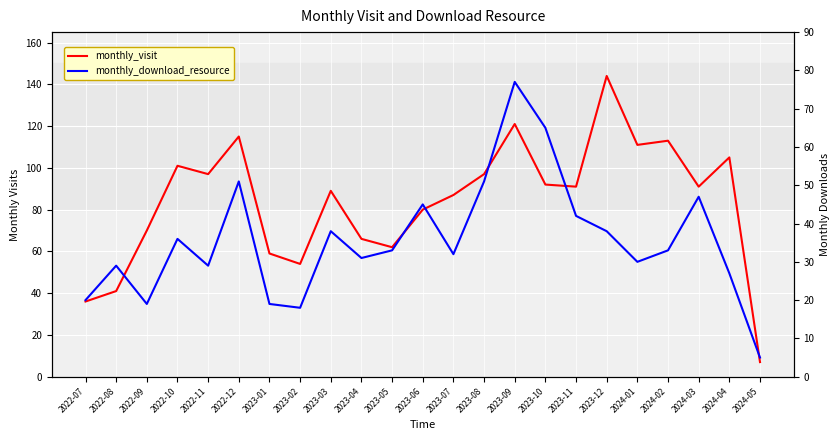

Which series has the largest range (max minus min)?

monthly_visit